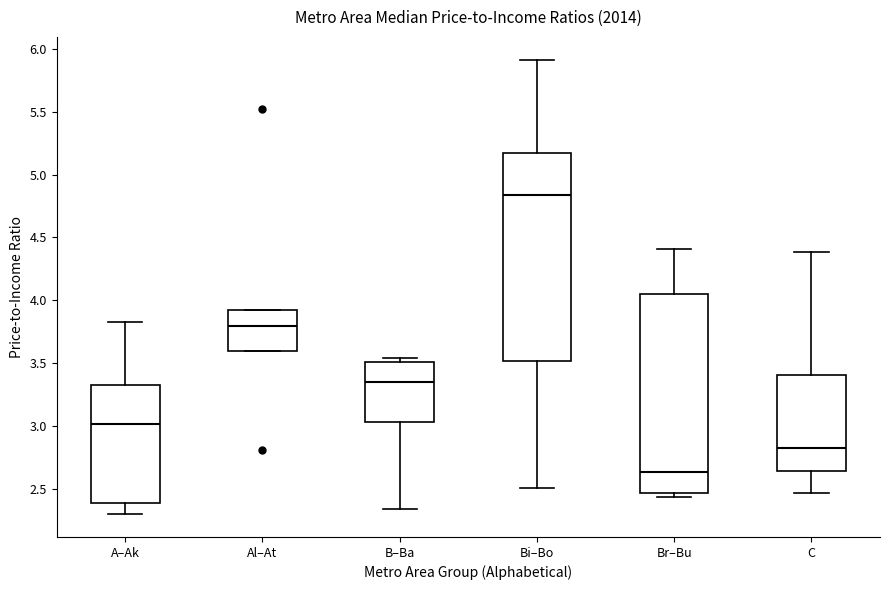

Reading left to right, transcribe this box plot: for each box, give where its median line is, the range the box spans, and where its two whiskers end, as read against the y-axis. The values are not printed on the chart, so give them approximately, as read against the axis.

A–Ak: median 3.00, box 2.40 to 3.30, whiskers 2.30 to 3.85
Al–At: median 3.80, box 3.60 to 3.90, whiskers 3.60 to 3.90
B–Ba: median 3.35, box 3.05 to 3.50, whiskers 2.35 to 3.55
Bi–Bo: median 4.85, box 3.50 to 5.15, whiskers 2.50 to 5.90
Br–Bu: median 2.65, box 2.45 to 4.05, whiskers 2.45 (just below the box's lower edge) to 4.40
C: median 2.80, box 2.65 to 3.40, whiskers 2.45 to 4.40